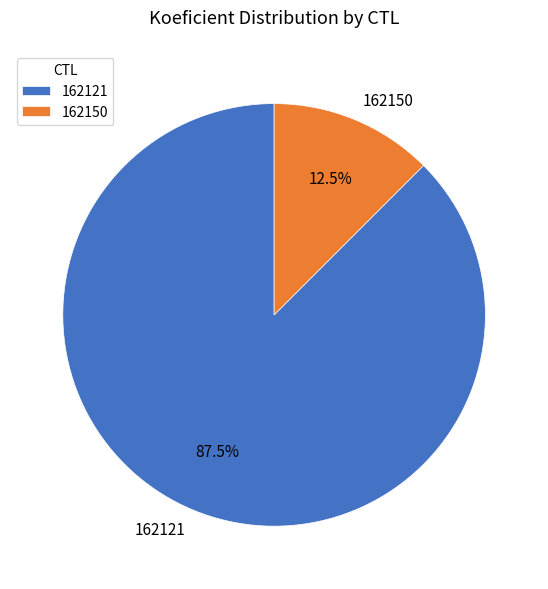

What is the majority slice?

162121